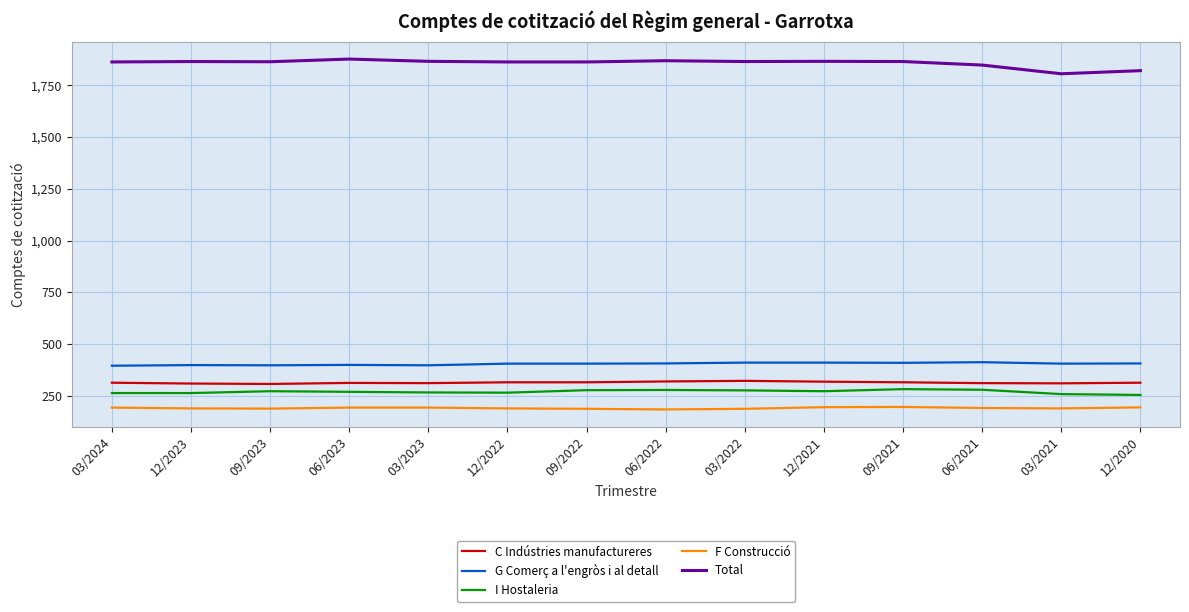

What are all the series names shown in the legend?

C Indústries manufactureres, G Comerç a l'engròs i al detall, I Hostaleria, F Construcció, Total